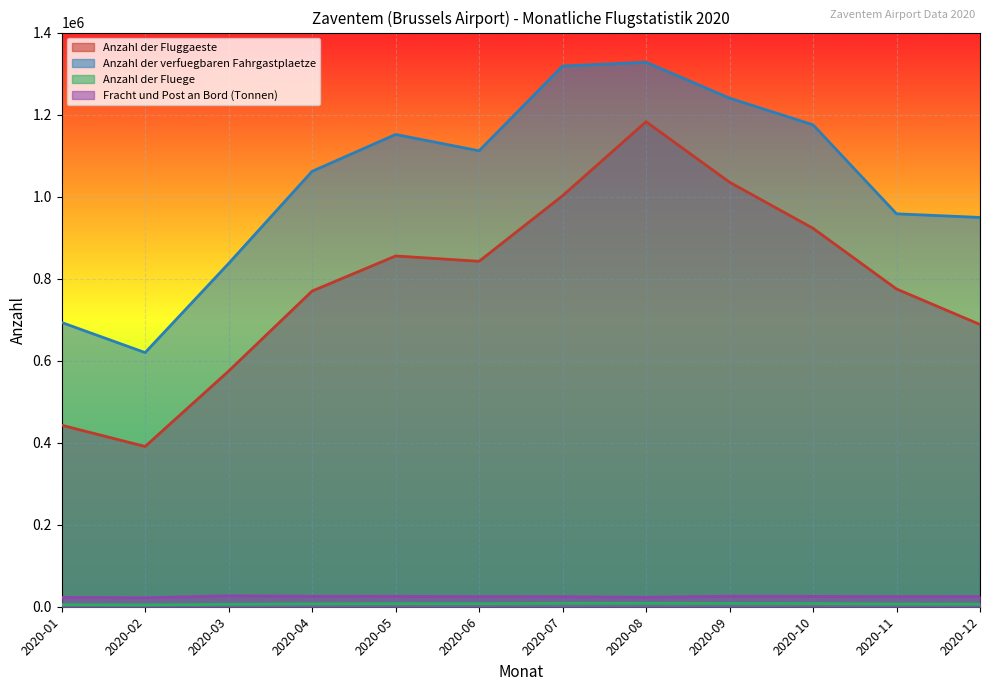

At how many categories does at least one series exceed 228510?

12